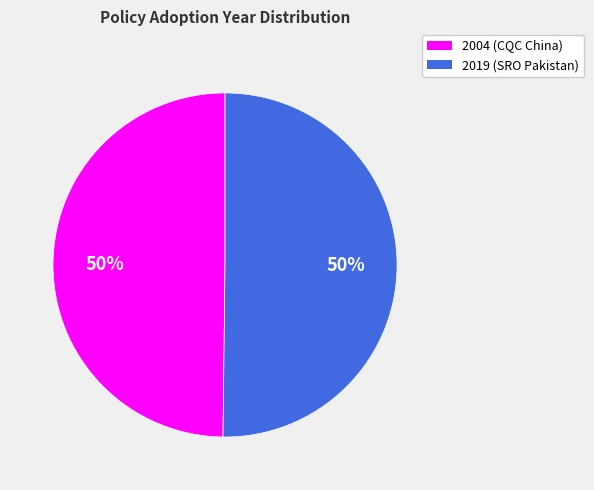

The 2004 (CQC China) slice represents 41% of the pie. True or false?

False